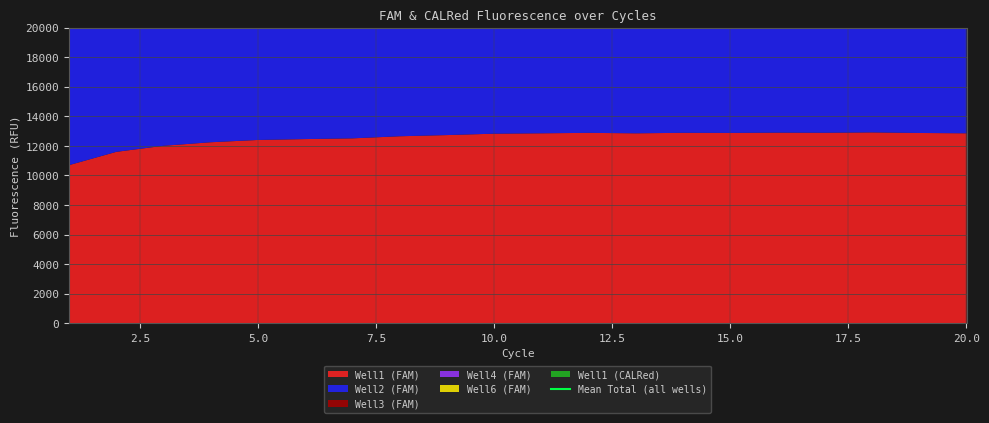

Reading left to right, what are all the values shown in this chart?

Well1 (FAM): 1=10696	2=11595	3=12006	4=12245	5=12400	6=12459	7=12508	8=12650	9=12730	10=12824	11=12850	12=12880	13=12849	14=12883	15=12876	16=12894	17=12887	18=12911	19=12872	20=12850
Well2 (FAM): 1=9690	2=10453	3=10890	4=11098	5=11229	6=11302	7=11385	8=11431	9=11491	10=11509	11=11507	12=11497	13=11526	14=11542	15=11571	16=11576	17=11577	18=11558	19=11593	20=11526
Well3 (FAM): 1=9635	2=10450	3=10876	4=11102	5=11214	6=11308	7=11365	8=11407	9=11445	10=11464	11=11474	12=11454	13=11434	14=11473	15=11475	16=11474	17=11495	18=11470	19=11508	20=11474
Well4 (FAM): 1=11112	2=12017	3=12469	4=12705	5=12803	6=12915	7=12962	8=13030	9=13073	10=13070	11=13122	12=13084	13=13072	14=13118	15=13150	16=13174	17=13165	18=13199	19=13231	20=13150
Well6 (FAM): 1=7157	2=7748	3=8076	4=8253	5=8336	6=8384	7=8457	8=8442	9=8526	10=8549	11=8513	12=8517	13=8532	14=8554	15=8569	16=8547	17=8541	18=8579	19=8574	20=8547
Well1 (CALRed): 1=3106	2=3126	3=3139	4=3142	5=3177	6=3190	7=3174	8=3186	9=3202	10=3178	11=3212	12=3193	13=3219	14=3236	15=3230	16=3253	17=3214	18=3244	19=3225	20=3214